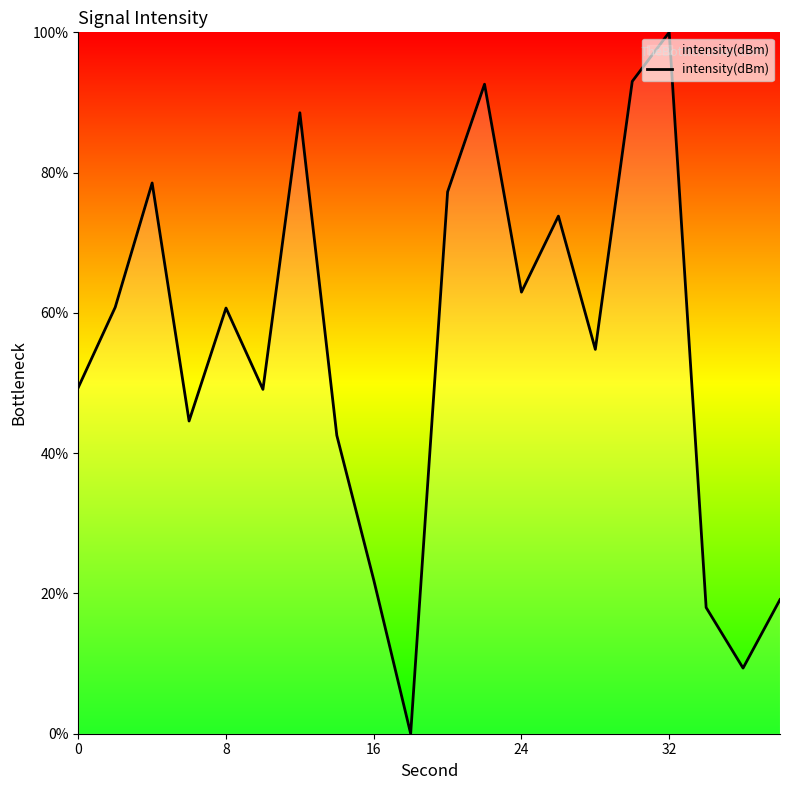

True or false: the data has more than 2 interior local peaks.

True